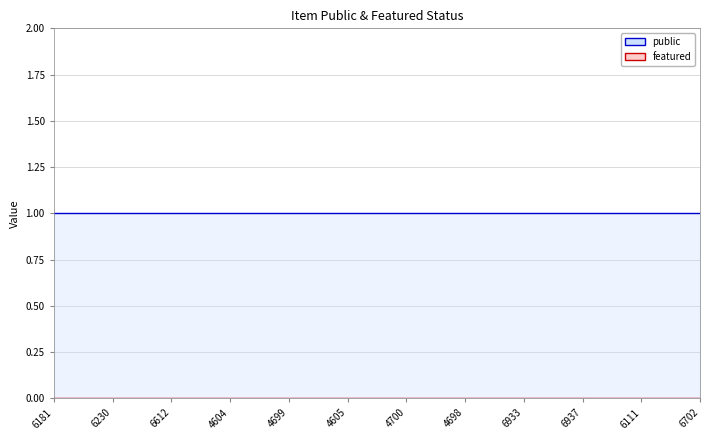

Which category has the highest value across all series?

6181